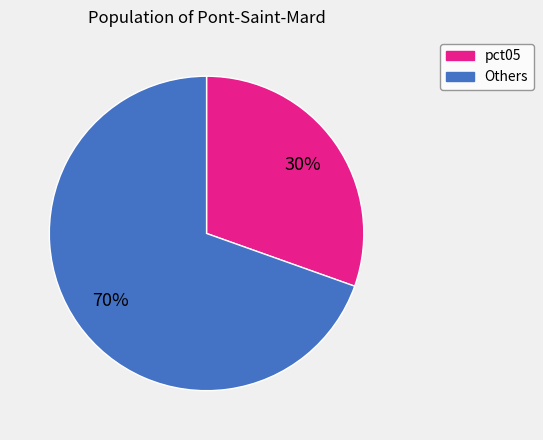

Is there any slice that represents more than half of the pie?

Yes